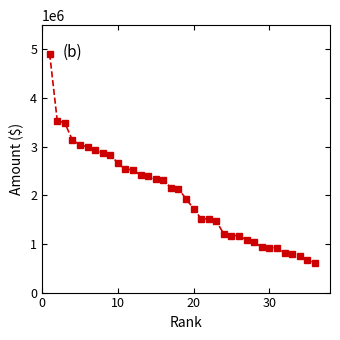

What is the value of the 18th point from the left?

2131850.0